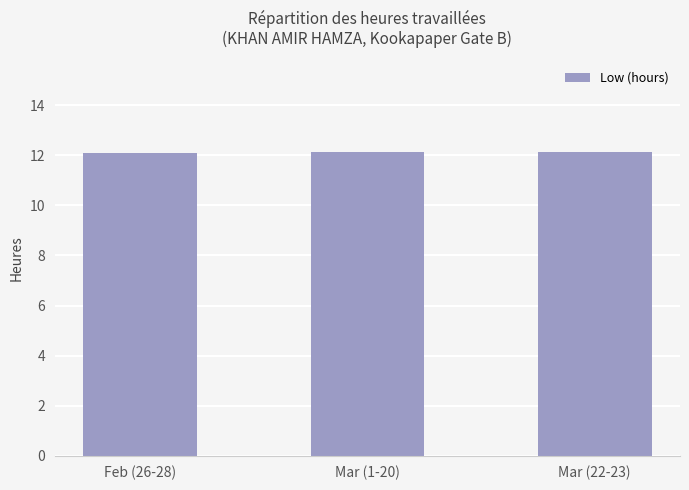

Is it true that the value at Mar (1-20) is 12.1?

True